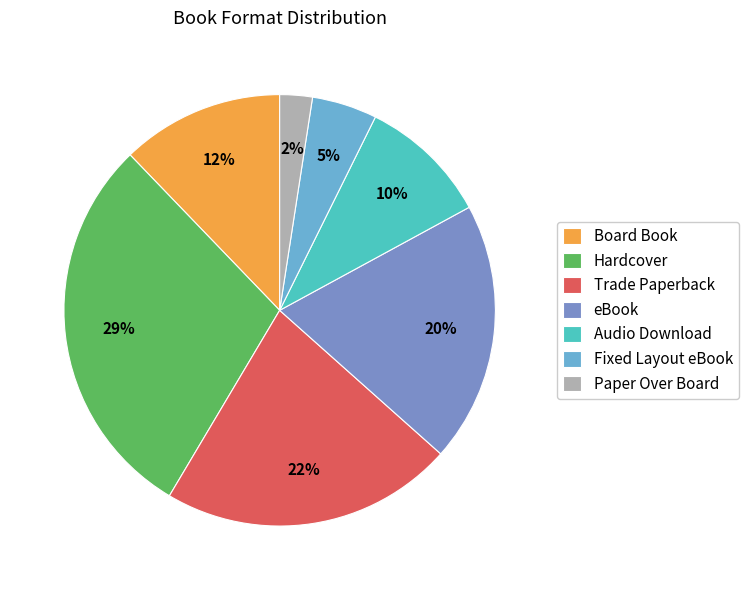

Which category has the smallest portion of the pie?

Paper Over Board